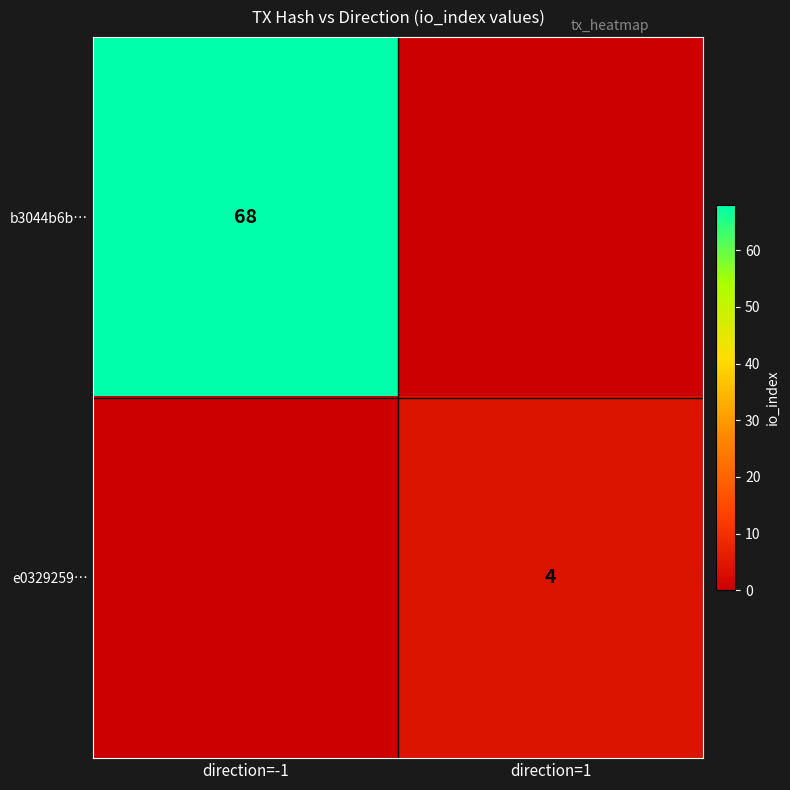

True or false: b3044b6b… has a value of 68 at direction=-1.

True